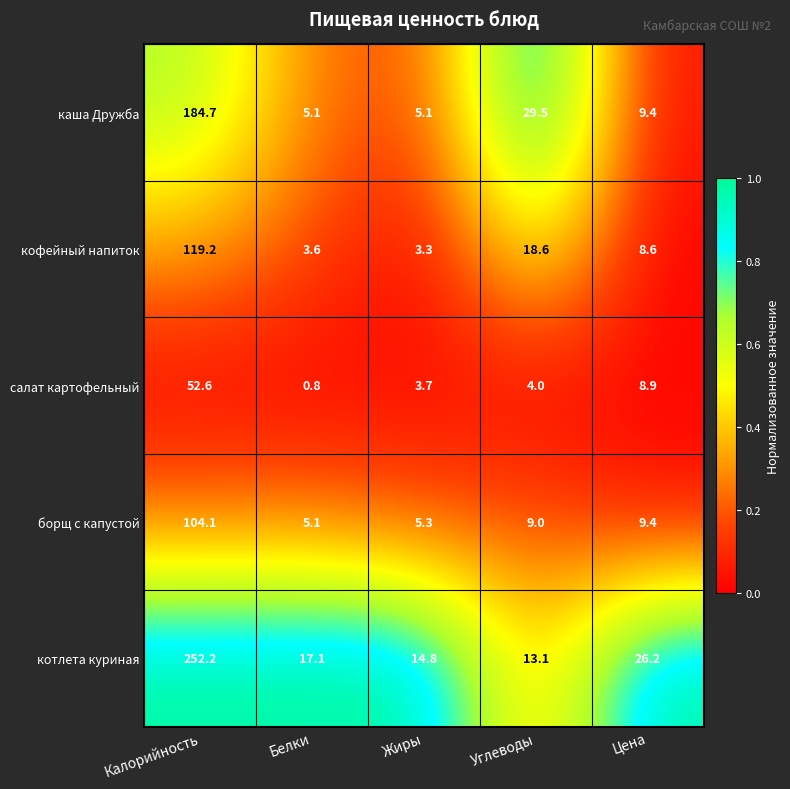

Is it true that каша Дружба equals 9.4 at Цена?

True